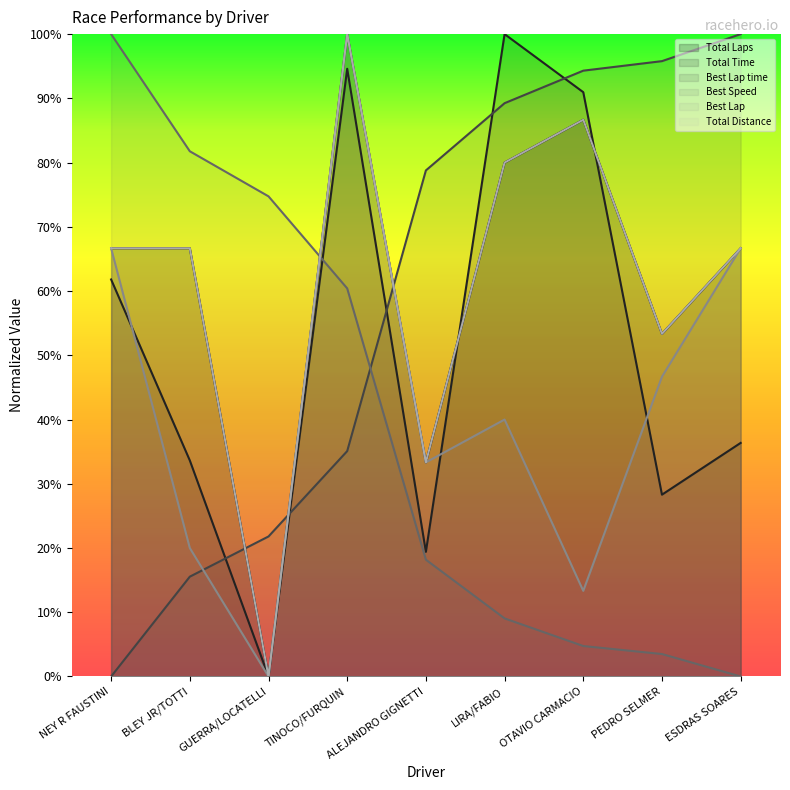

What is the total value across all series at GUERRA/LOCATELLI?

1.0